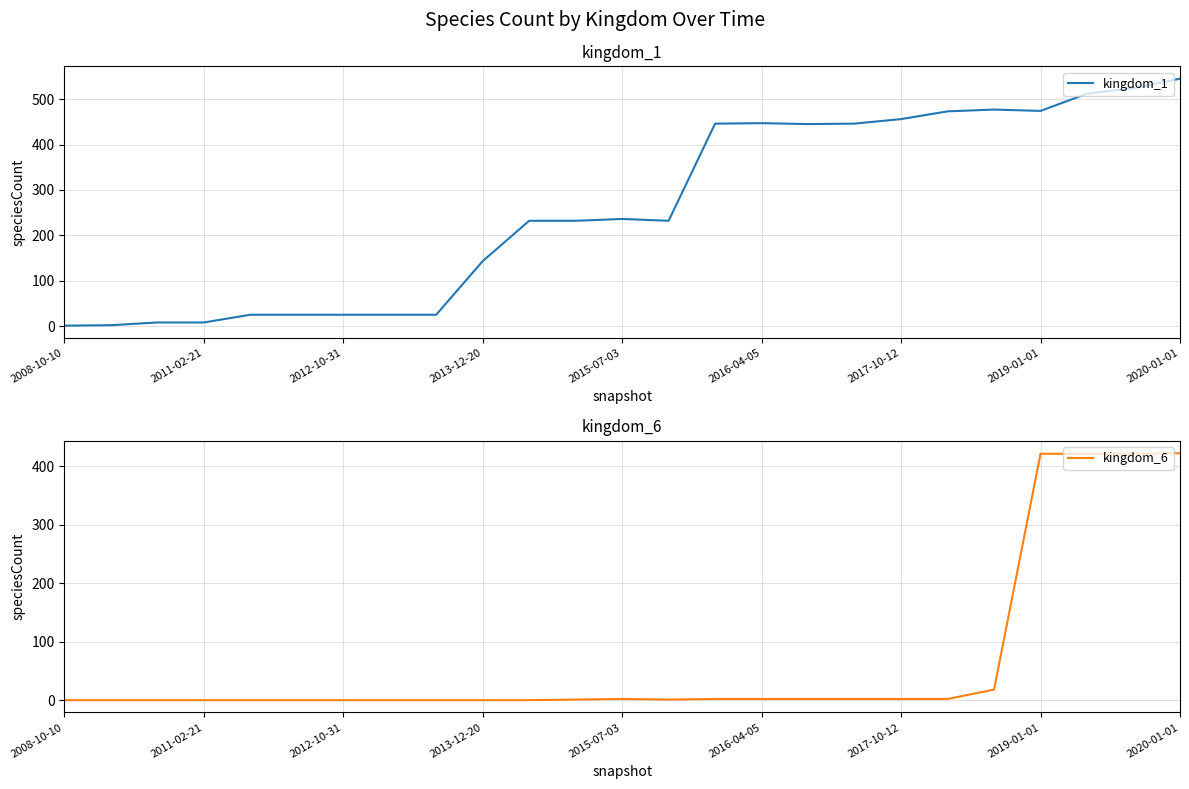

Is it true that kingdom_6 equals -232 at 2012-10-31?

False